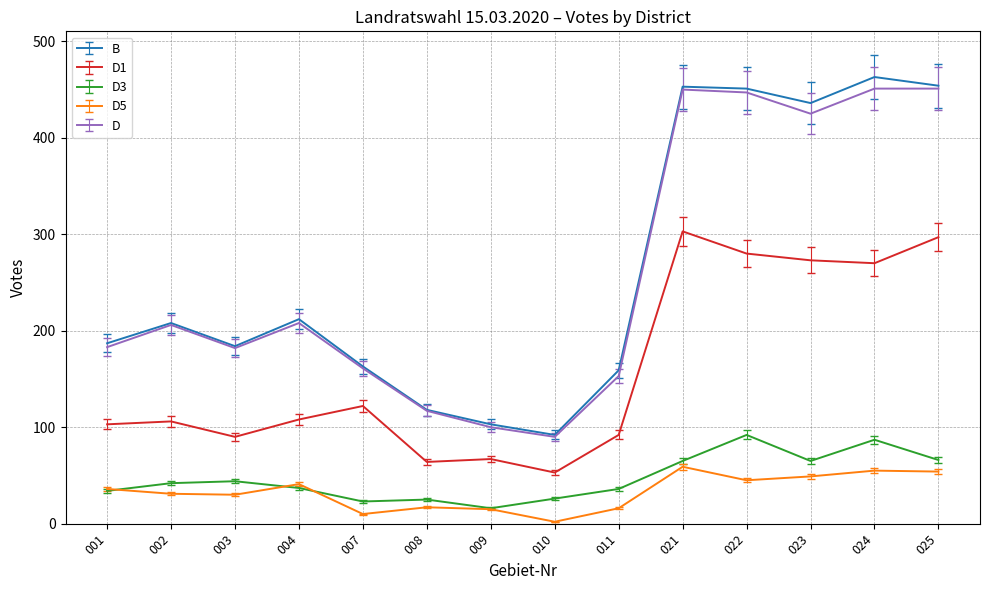

Is the value of D at 010 greater than the value of B at 024?

No